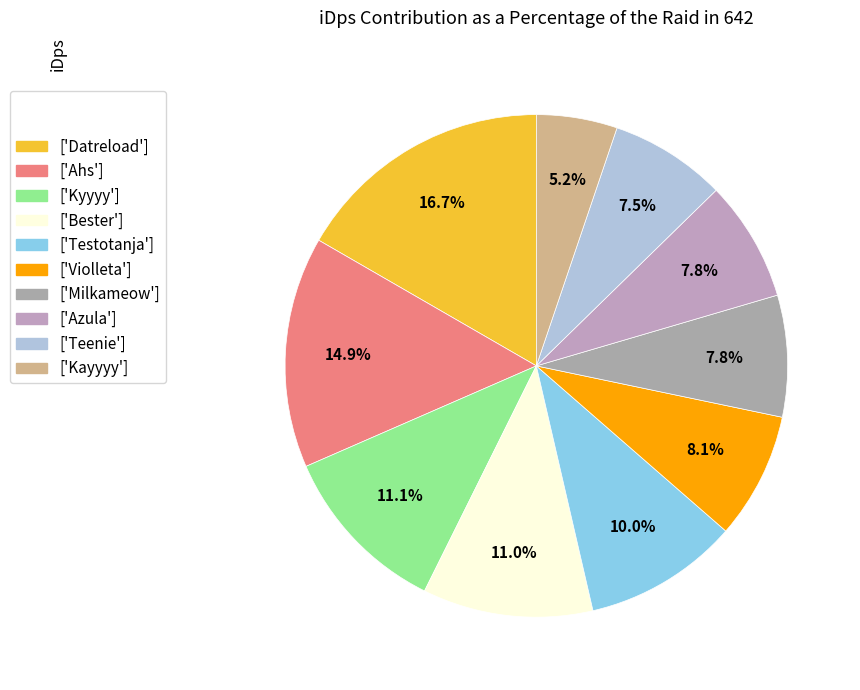

Count the number of slices in the pie.

10